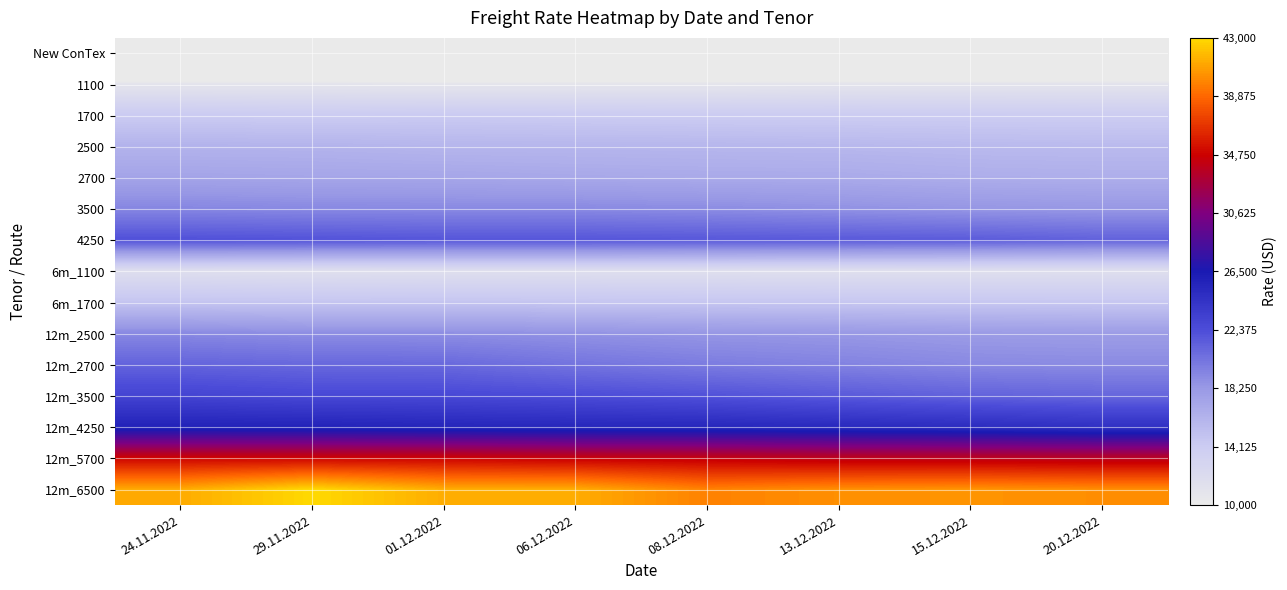

Between 06.12.2022 and 20.12.2022, which is larger?

06.12.2022